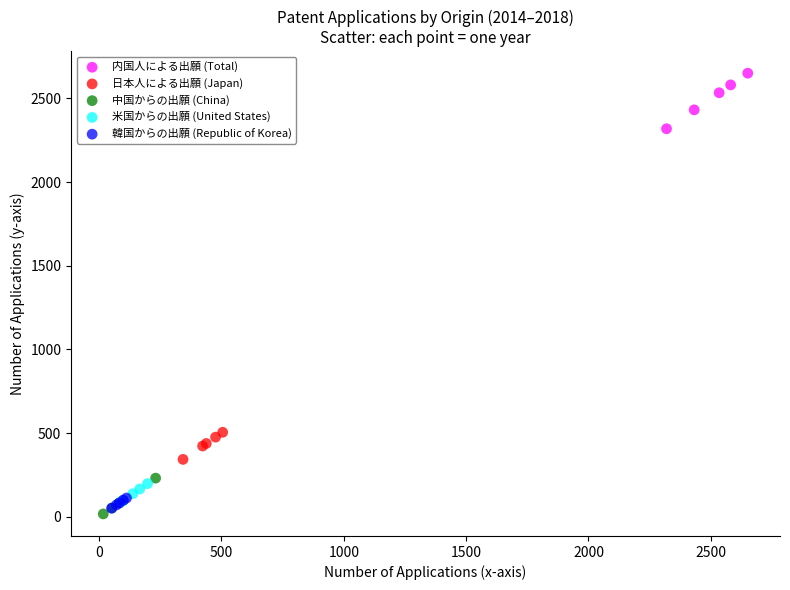

Which series contains the highest Y value?

内国人による出願 (Total)